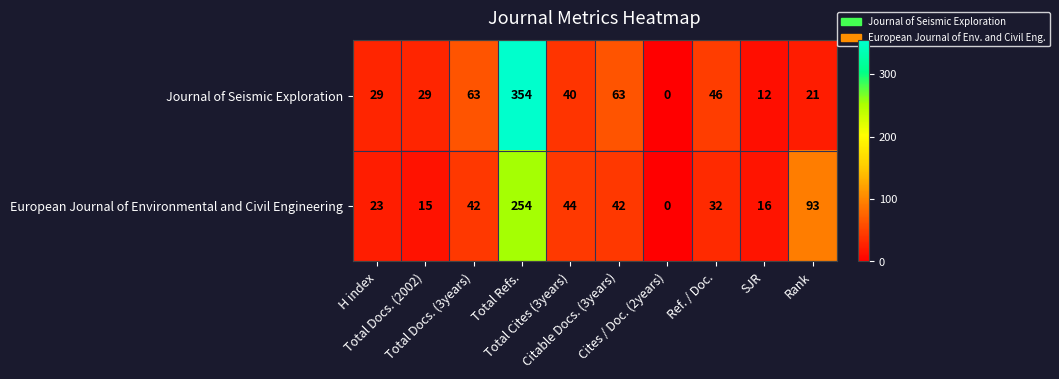

Which series has the widest spread of values?

Journal of Seismic Exploration